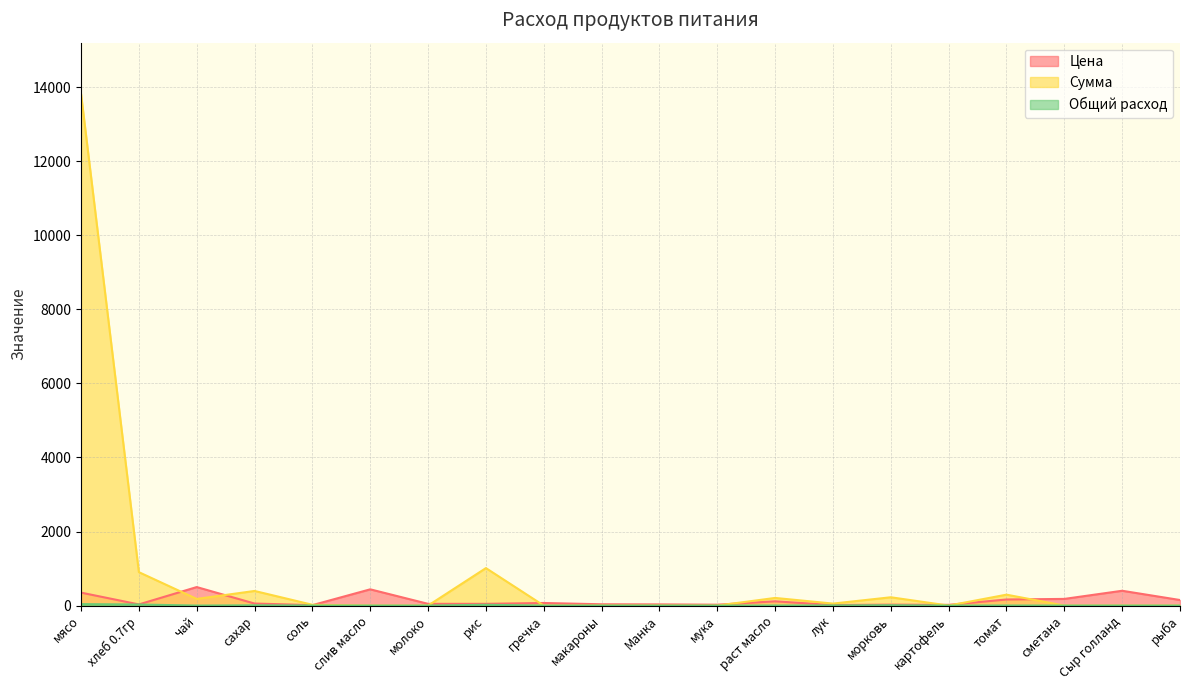

Which series has the largest total across all categories?

Сумма